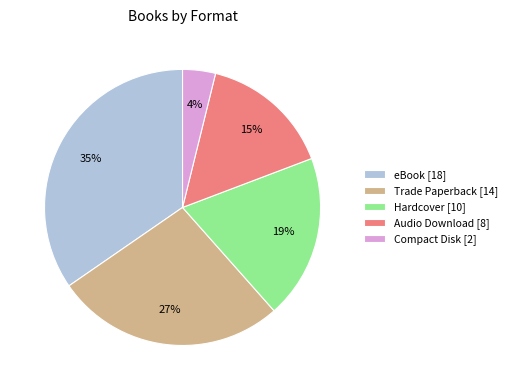

Is it true that Trade Paperback is 19% of the pie?

False